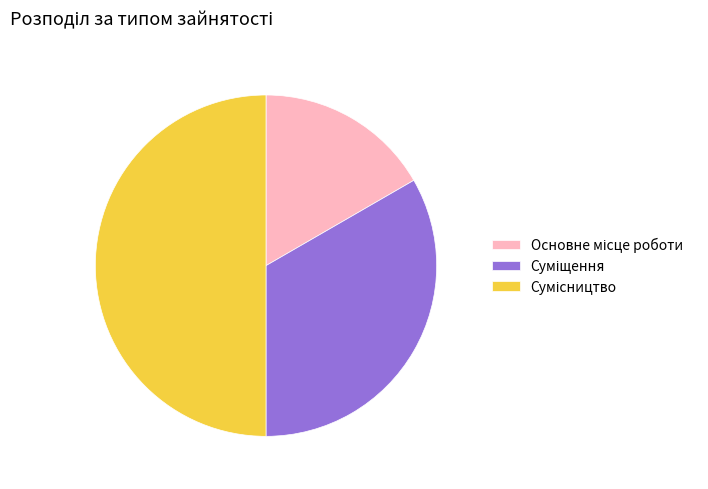

Which has a higher value, Основне місце роботи or Суміщення?

Суміщення